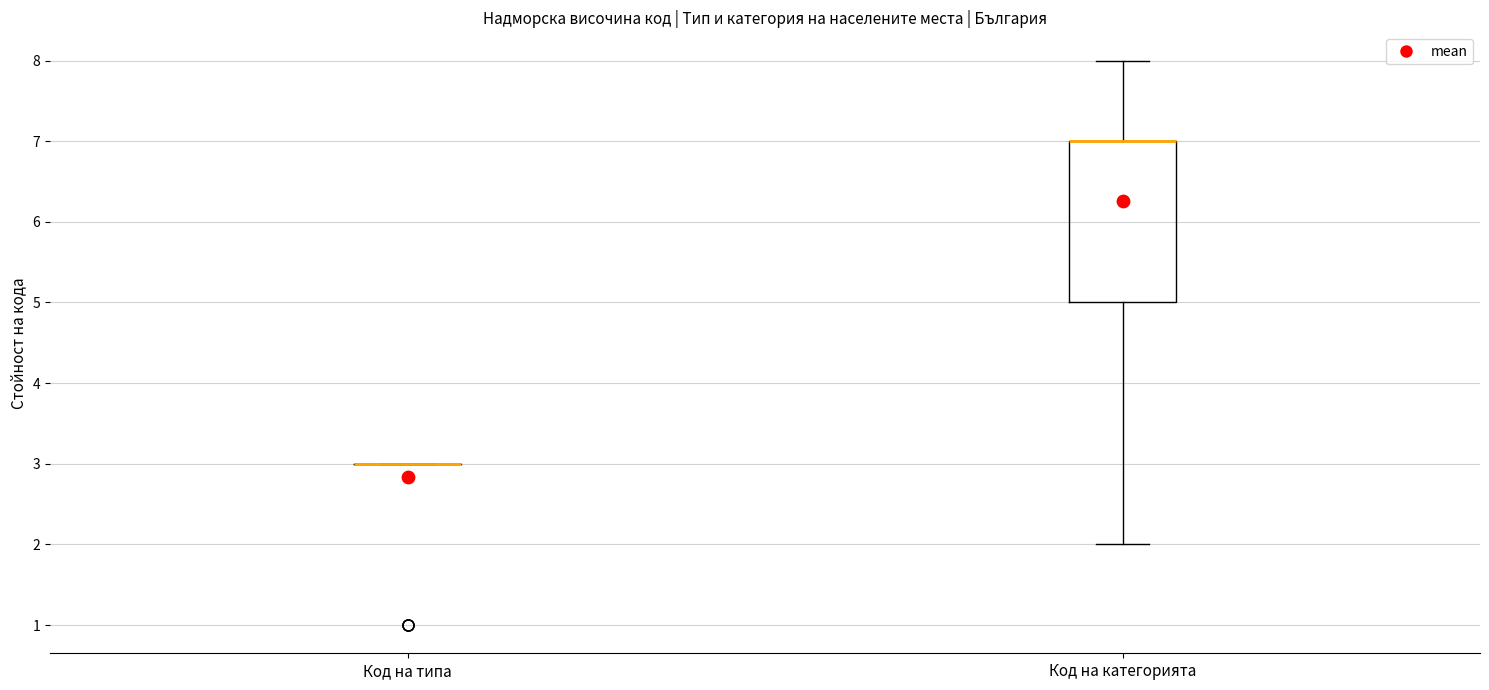

Reading left to right, transcribe this box plot: for each box, give where its median line is, the range the box spans, and where its two whiskers end, as read against the y-axis. The values are not printed on the chart, so give them approximately, as read against the axis.

Код на типа: box collapsed to a line at 3, whiskers 3 to 3
Код на категорията: median 7 (drawn on the box's upper edge), box 5 to 7, whiskers 2 to 8